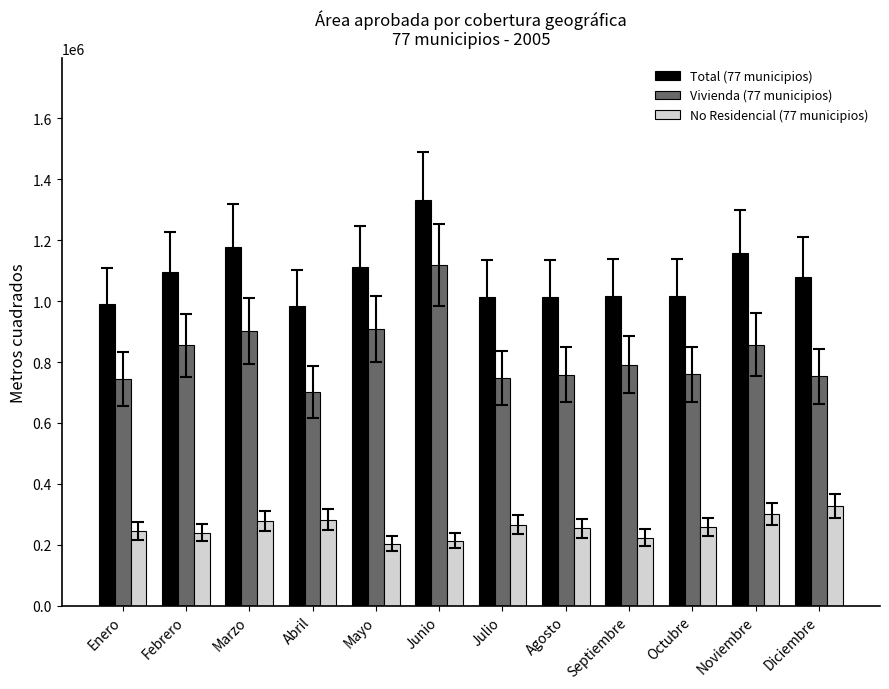

What is the minimum value shown in the chart?

203436